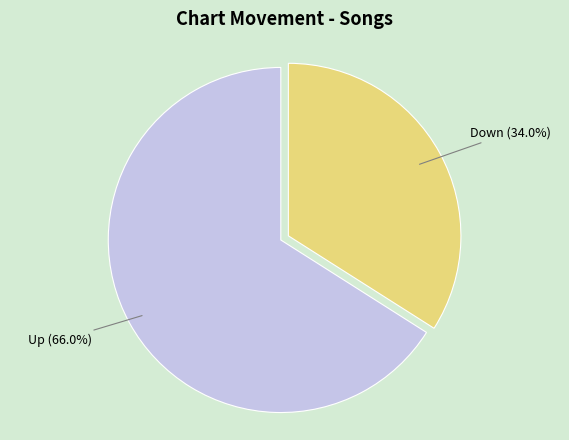

Does any single category account for the majority?

Yes